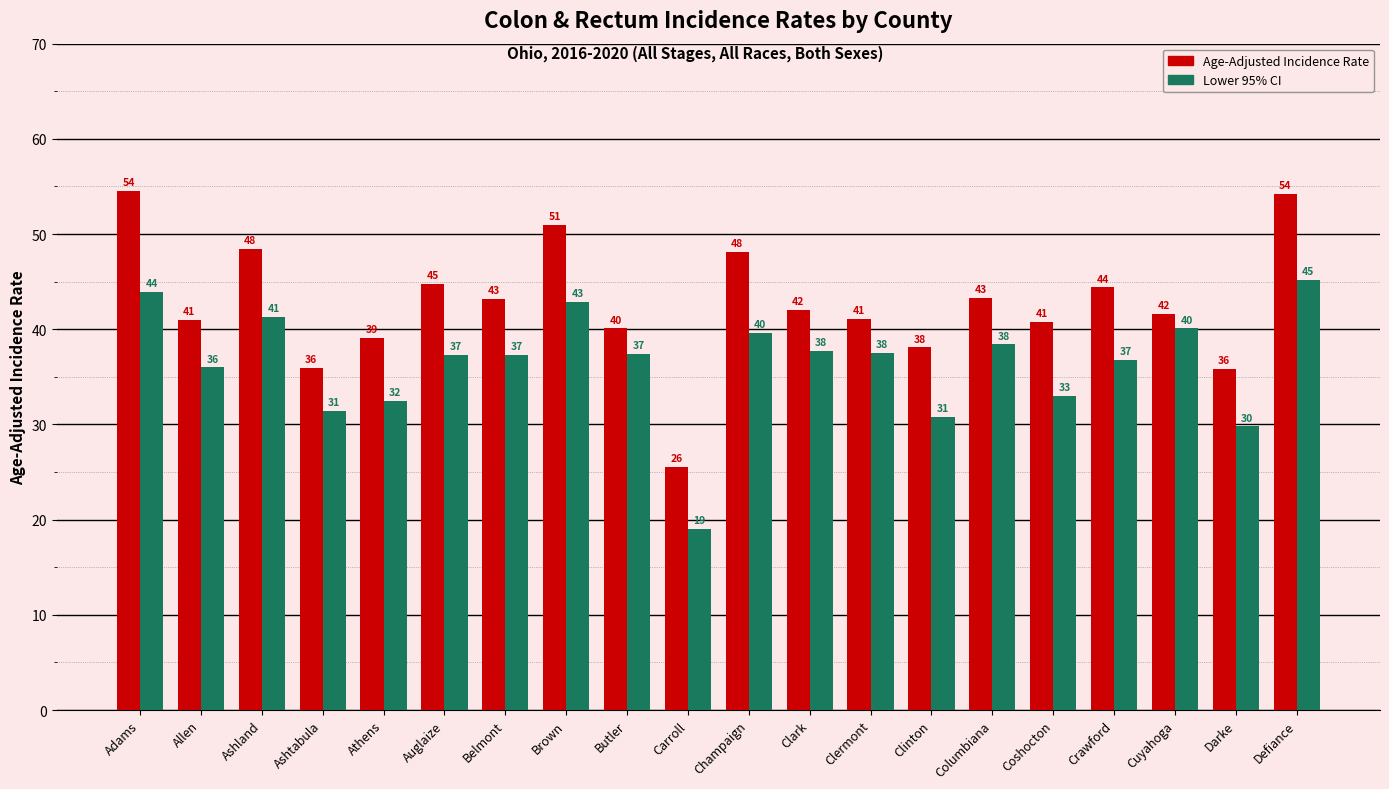

What is the maximum value for Age-Adjusted Incidence Rate?

54.5